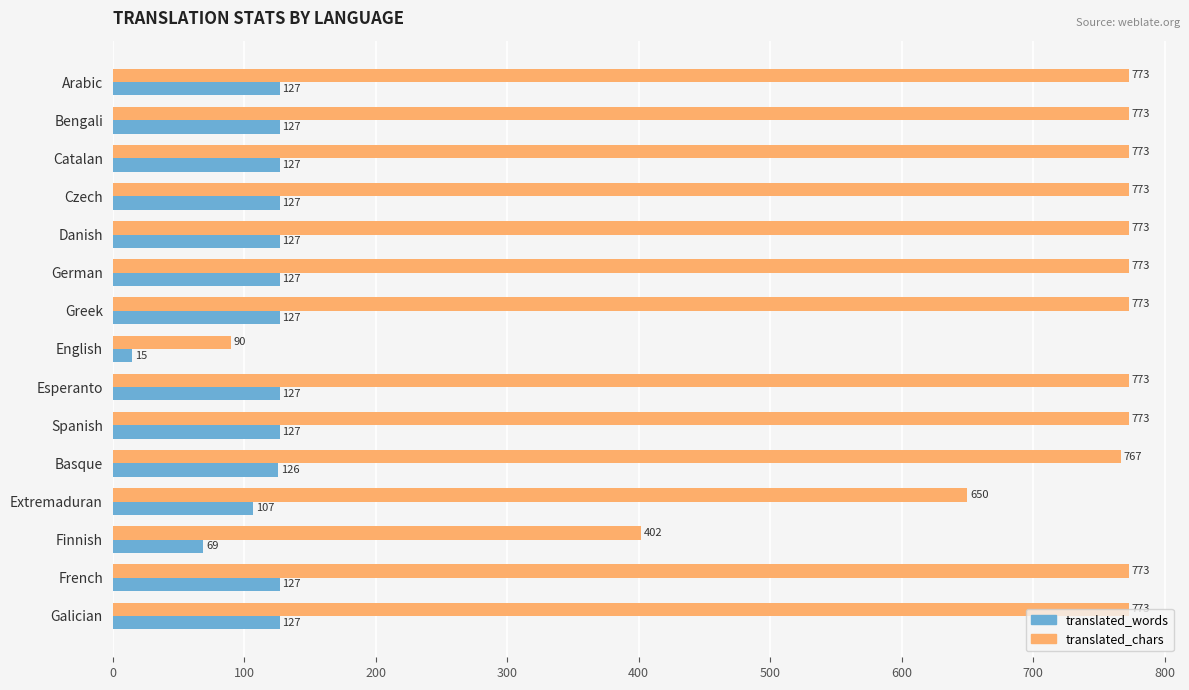

The translated_words series shows 69 at Finnish. True or false?

True